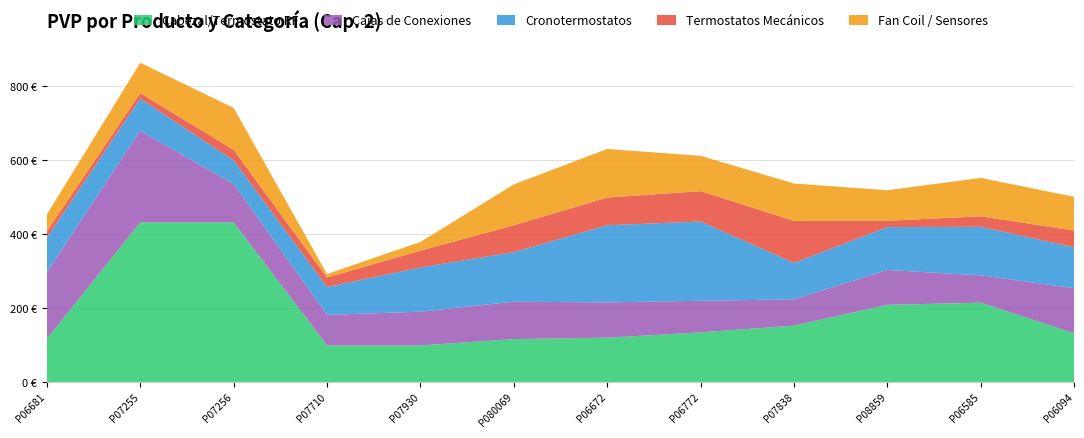

Reading left to right, extract all data points from this chart.

Cabezal/Termostato RF: P06681=116.5	P07255=431.1	P07256=431.1	P07710=98.7	P07930=98.7	P080069=115.9	P06672=119.6	P06772=134.0	P07838=152.2	P08859=208.4	P06585=214.1	P06094=131.3
Cajas de Conexiones: P06681=179.7	P07255=247.7	P07256=103.7	P07710=82.6	P07930=91.1	P080069=101.0	P06672=95.4	P06772=85.4	P07838=70.9	P08859=94.2	P06585=73.8	P06094=121.9
Cronotermostatos: P06681=93.9	P07255=86.7	P07256=64.0	P07710=75.3	P07930=119.6	P080069=134.0	P06672=208.4	P06772=214.1	P07838=98.7	P08859=115.9	P06585=131.3	P06094=110.5
Termostatos Mecánicos: P06681=17.0	P07255=14.9	P07256=28.4	P07710=25.6	P07930=45.4	P080069=72.4	P06672=74.9	P06772=82.1	P07838=113.3	P08859=17.0	P06585=28.4	P06094=45.4
Fan Coil / Sensores: P06681=45.4	P07255=82.1	P07256=113.3	P07710=9.4	P07930=23.5	P080069=110.5	P06672=131.3	P06772=95.4	P07838=101.0	P08859=82.6	P06585=103.7	P06094=91.1